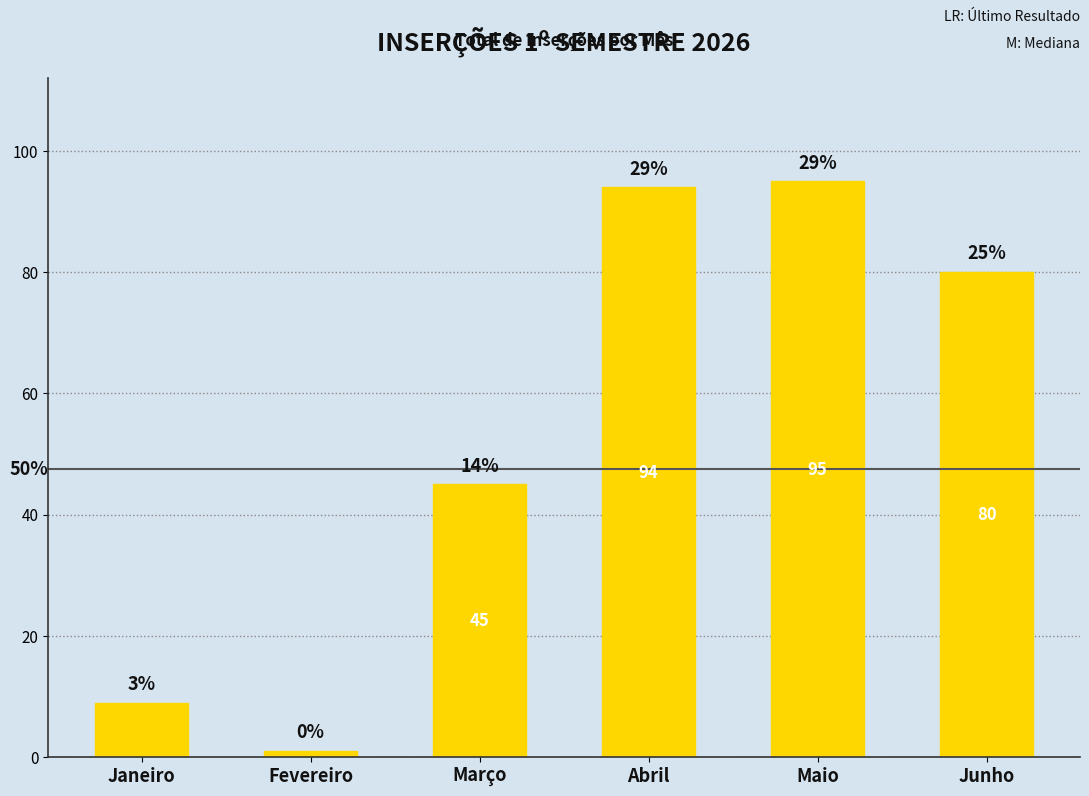

What position from the right is Março?

4